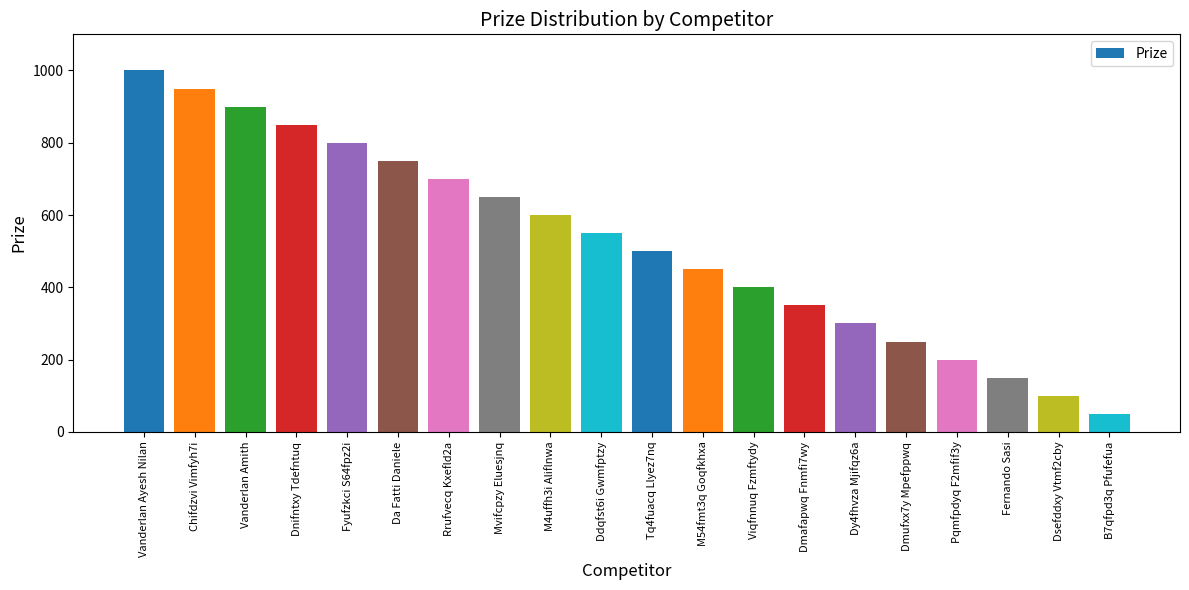

How many data points are less than 550?

10